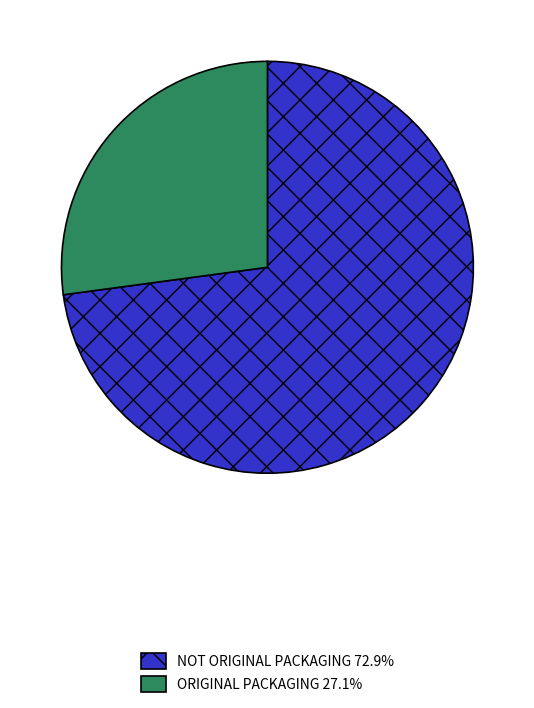

How many segments does this pie chart have?

2